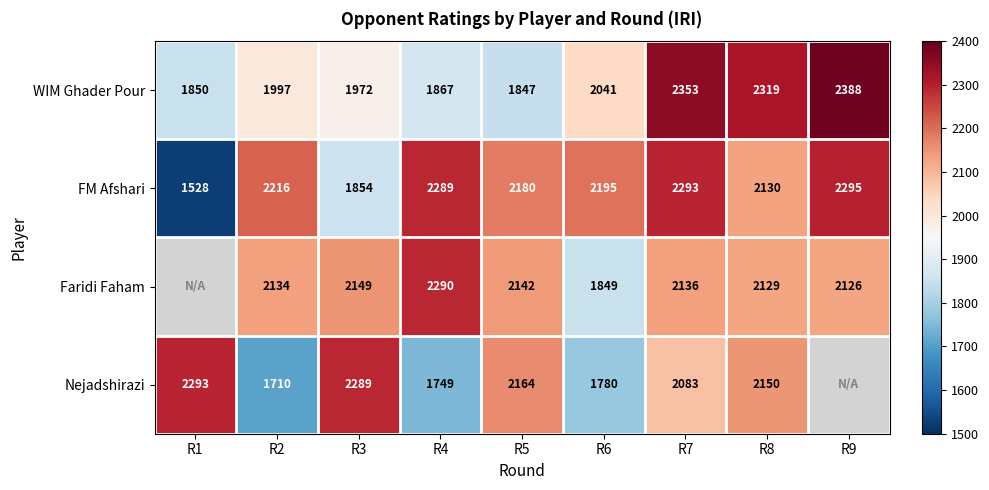

Is the value of WIM Ghader Pour at R7 greater than the value of FM Afshari at R1?

Yes